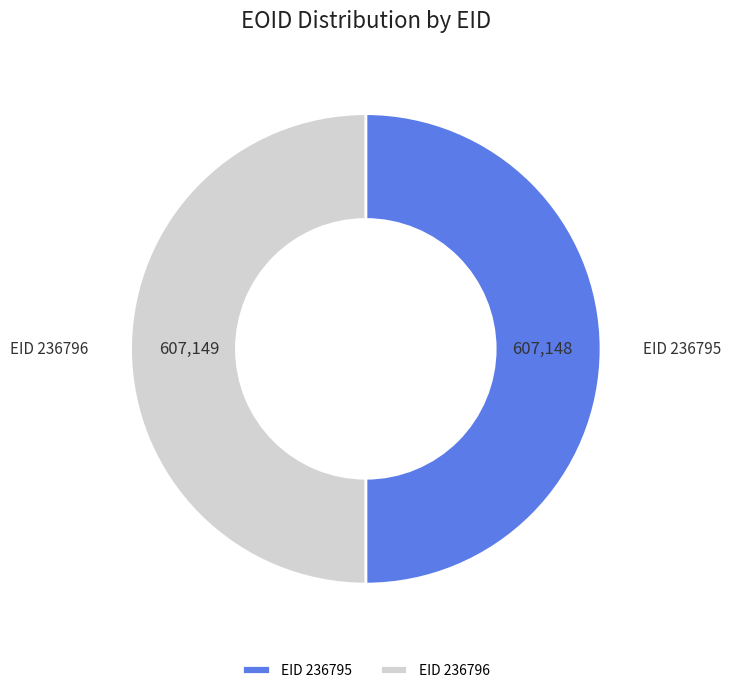

Is it true that EID 236796 is 39% of the pie?

False